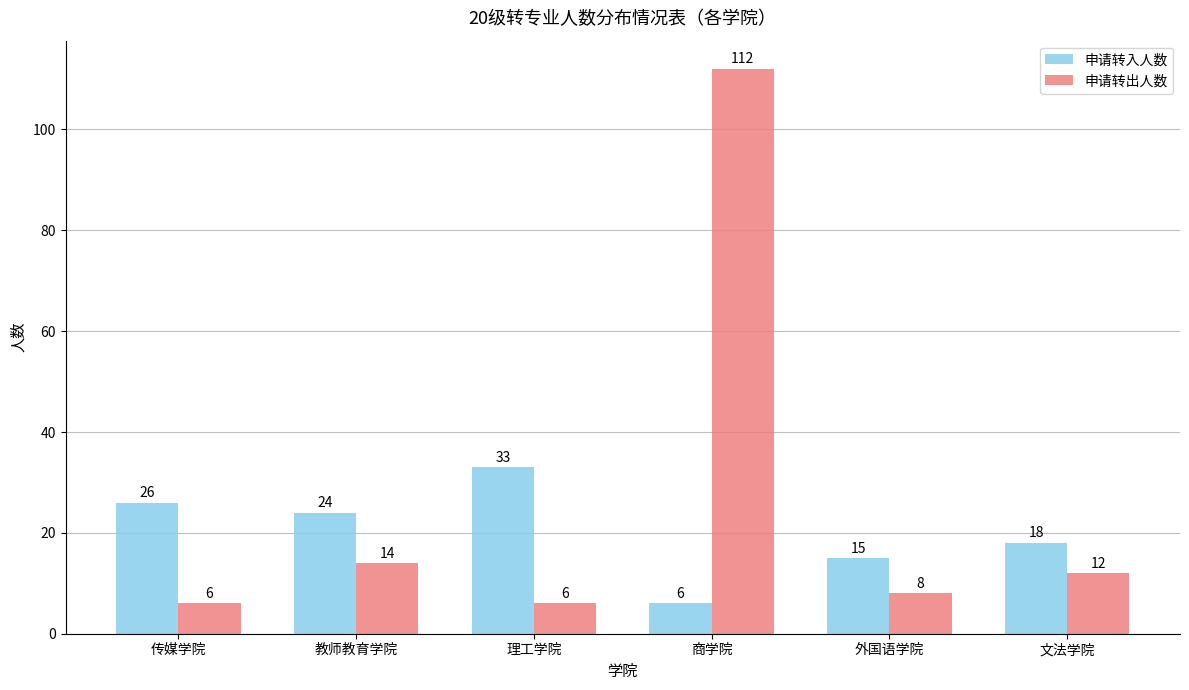

What is the average value of the 申请转出人数 series?

26